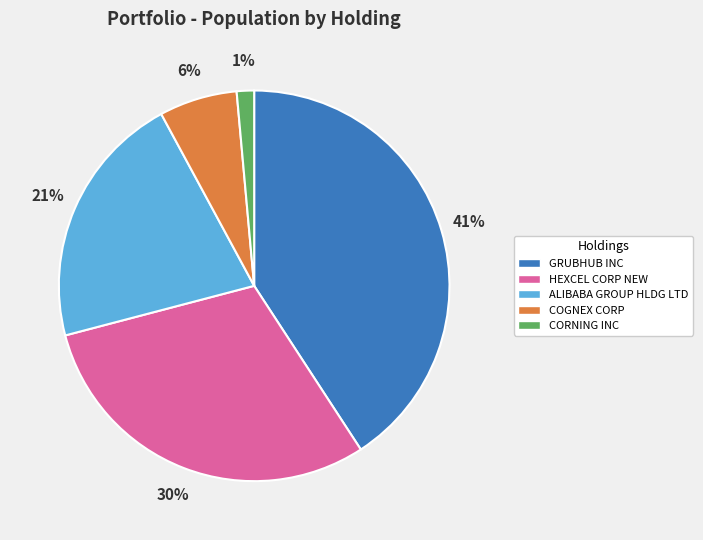

What is the largest slice in the pie chart?

GRUBHUB INC